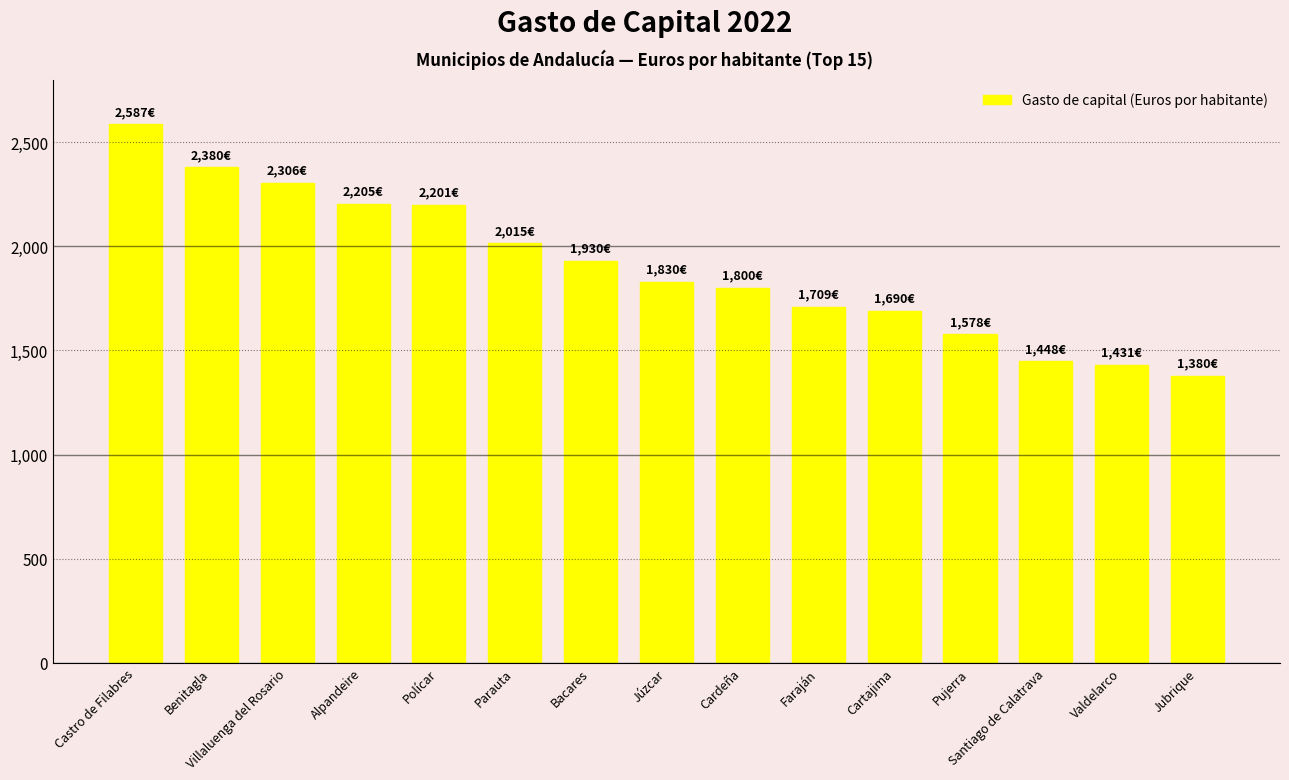

What is the average value?

1899.4